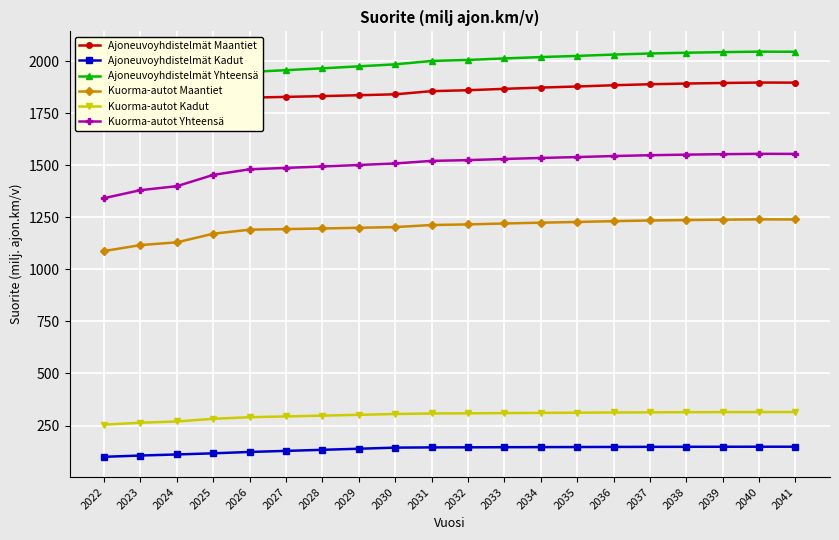

What is the value of the Ajoneuvoyhdistelmät Yhteensä point at the 3rd from the left?

1894.5